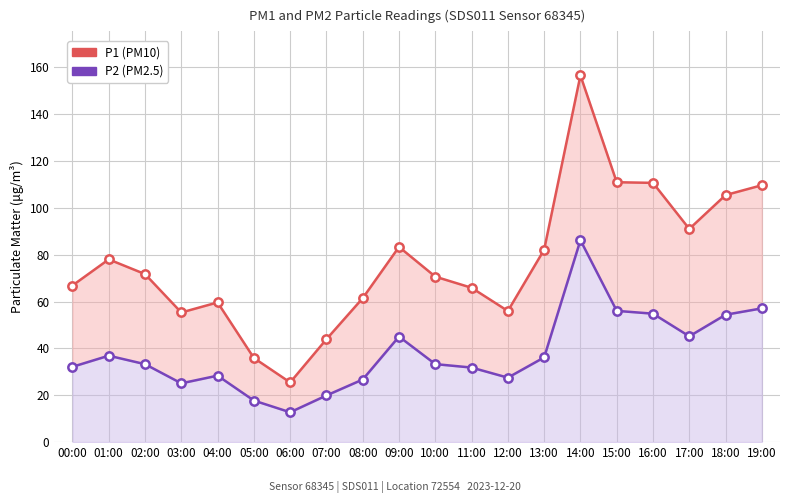

The P1 series shows 10.5 at 07:00. True or false?

False